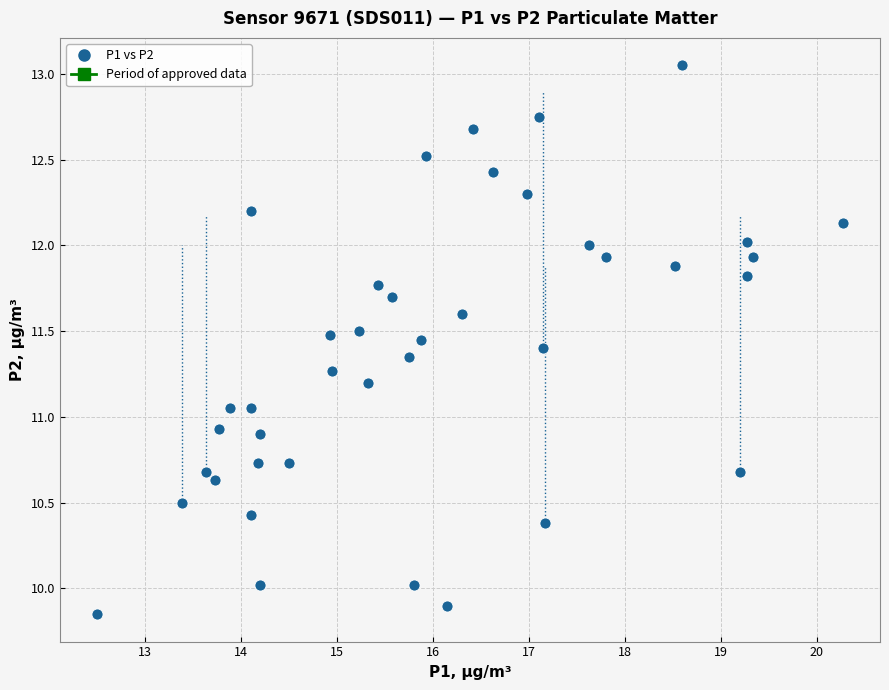

What is the range of Y values (max minus min)?

3.2